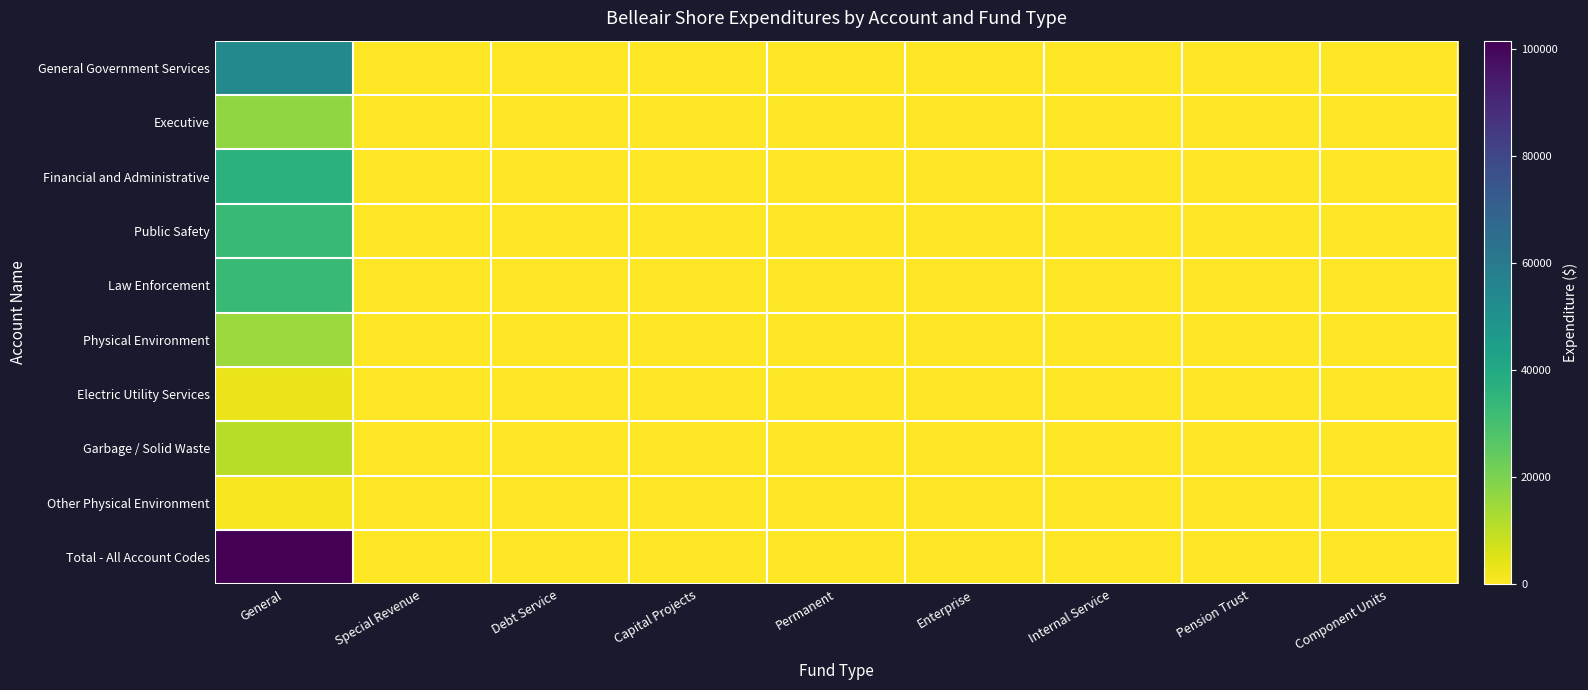

Reading left to right, list all the values displayed in this chart.

General Government Services: General=53665	Special Revenue=0	Debt Service=0	Capital Projects=0	Permanent=0	Enterprise=0	Internal Service=0	Pension Trust=0	Component Units=0
Executive: General=16916	Special Revenue=0	Debt Service=0	Capital Projects=0	Permanent=0	Enterprise=0	Internal Service=0	Pension Trust=0	Component Units=0
Financial and Administrative: General=36749	Special Revenue=0	Debt Service=0	Capital Projects=0	Permanent=0	Enterprise=0	Internal Service=0	Pension Trust=0	Component Units=0
Public Safety: General=32843	Special Revenue=0	Debt Service=0	Capital Projects=0	Permanent=0	Enterprise=0	Internal Service=0	Pension Trust=0	Component Units=0
Law Enforcement: General=32843	Special Revenue=0	Debt Service=0	Capital Projects=0	Permanent=0	Enterprise=0	Internal Service=0	Pension Trust=0	Component Units=0
Physical Environment: General=15104	Special Revenue=0	Debt Service=0	Capital Projects=0	Permanent=0	Enterprise=0	Internal Service=0	Pension Trust=0	Component Units=0
Electric Utility Services: General=3111	Special Revenue=0	Debt Service=0	Capital Projects=0	Permanent=0	Enterprise=0	Internal Service=0	Pension Trust=0	Component Units=0
Garbage / Solid Waste: General=11105	Special Revenue=0	Debt Service=0	Capital Projects=0	Permanent=0	Enterprise=0	Internal Service=0	Pension Trust=0	Component Units=0
Other Physical Environment: General=888	Special Revenue=0	Debt Service=0	Capital Projects=0	Permanent=0	Enterprise=0	Internal Service=0	Pension Trust=0	Component Units=0
Total - All Account Codes: General=101612	Special Revenue=0	Debt Service=0	Capital Projects=0	Permanent=0	Enterprise=0	Internal Service=0	Pension Trust=0	Component Units=0